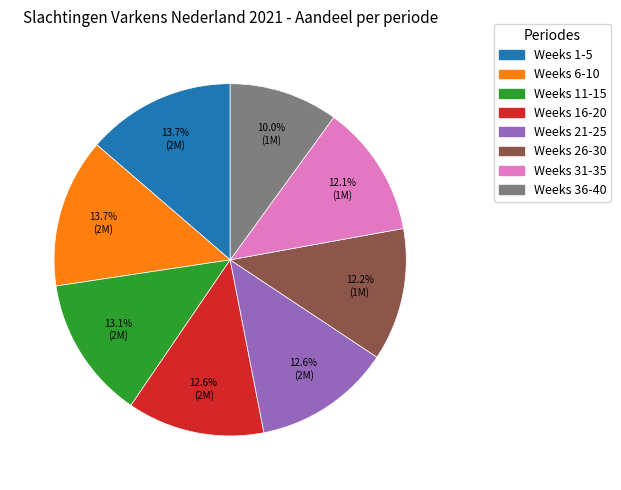

Does any single category account for the majority?

No